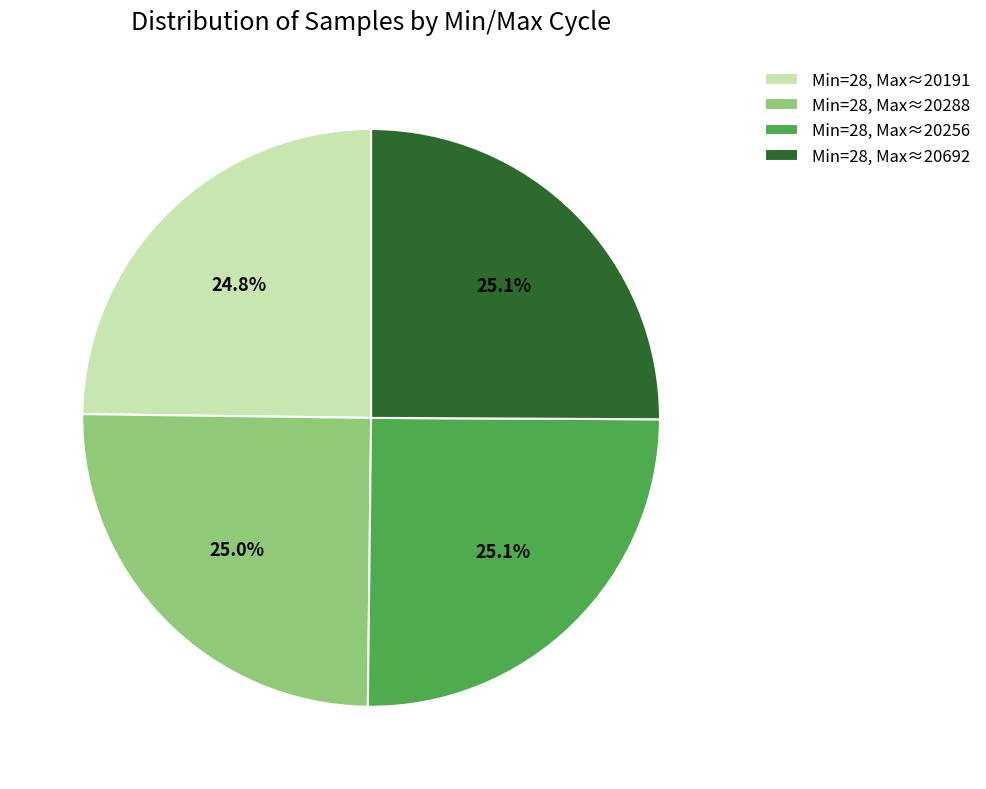

Does Min=28, Max≈20692 represent more than half of the total?

No